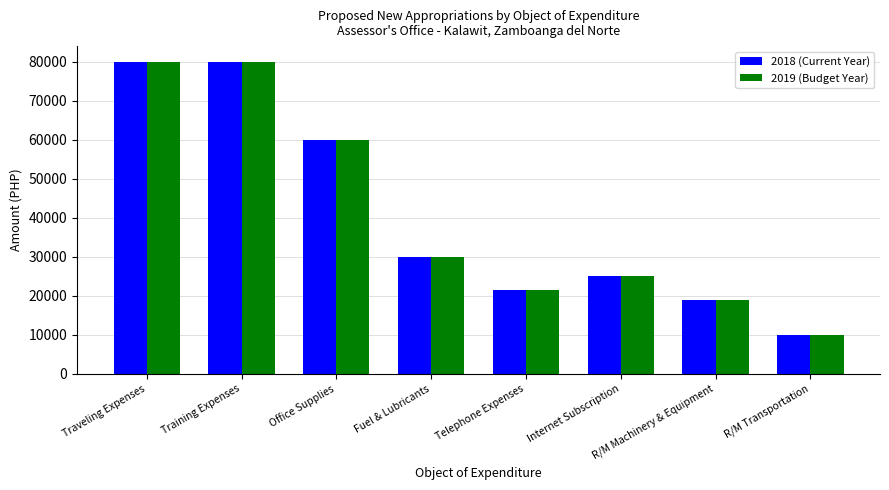

How many bars are there in each group?

2